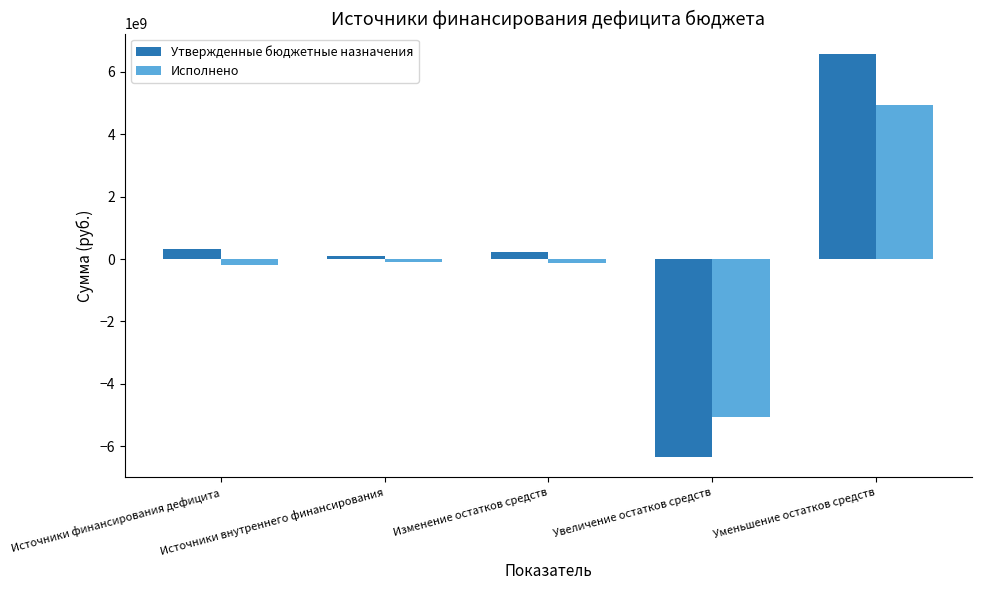

How many bars are there in each group?

2